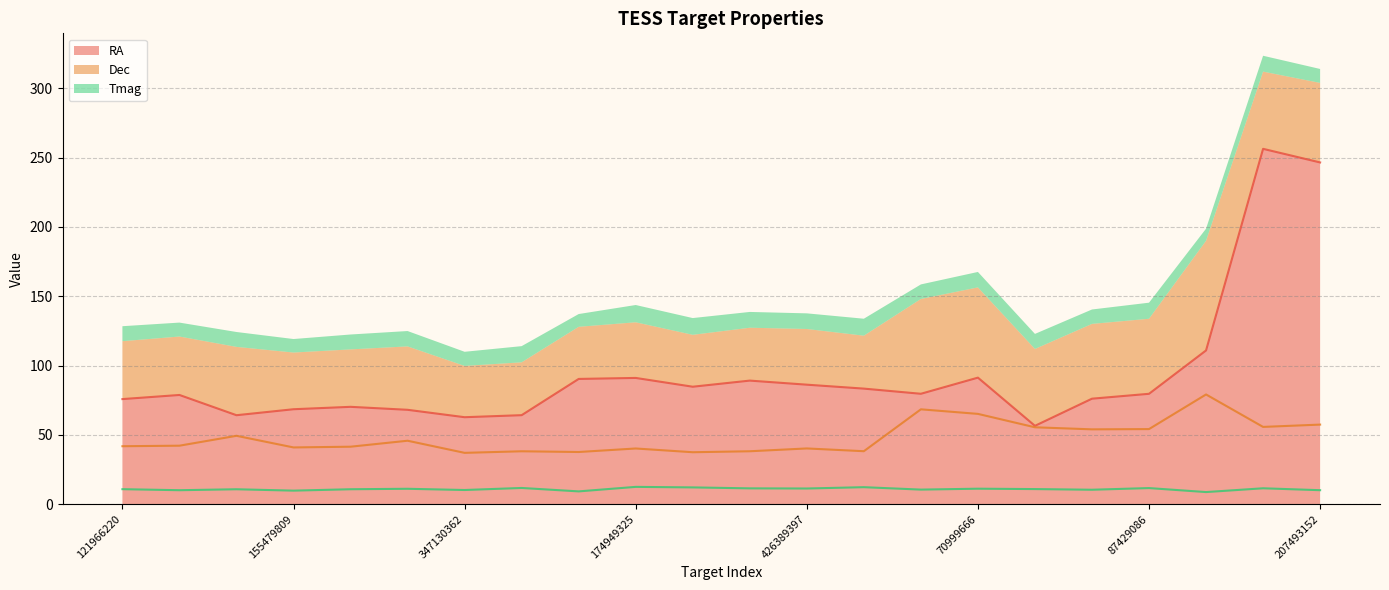

True or false: Dec and RA cross at least once.

False